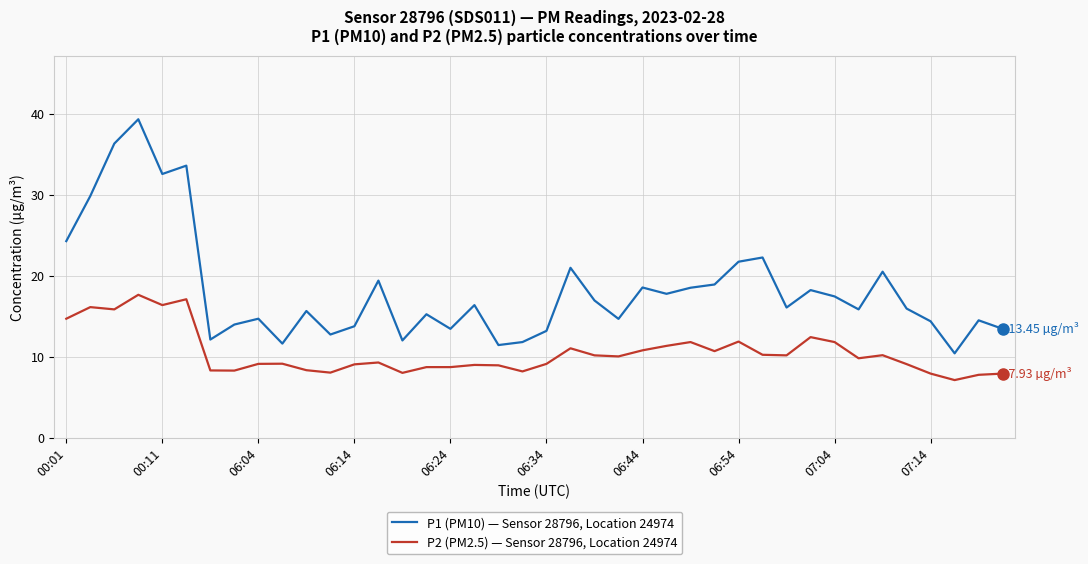

How many series are shown in this chart?

2